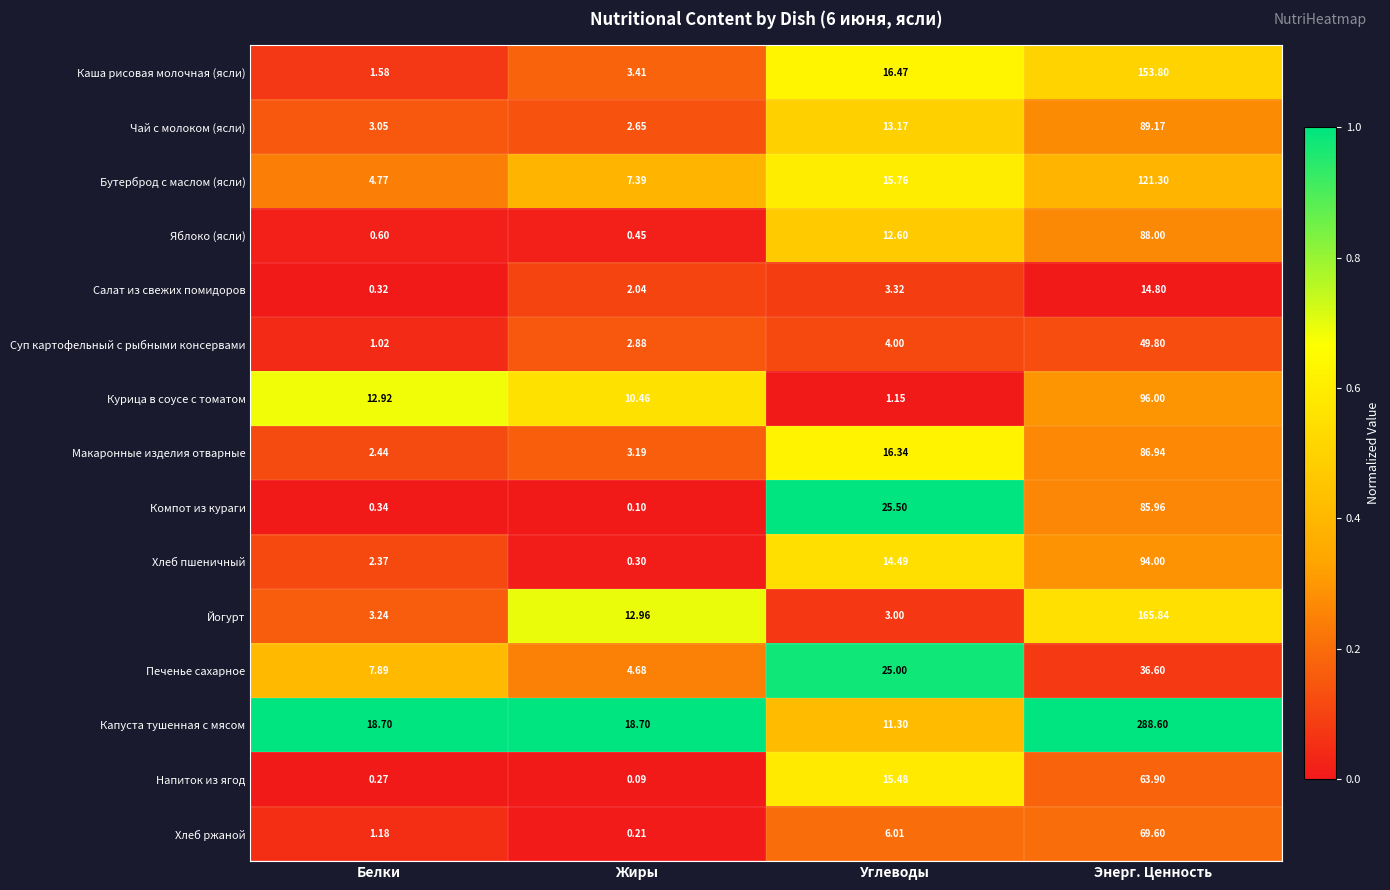

Which series has the widest spread of values?

Капуста тушенная с мясом